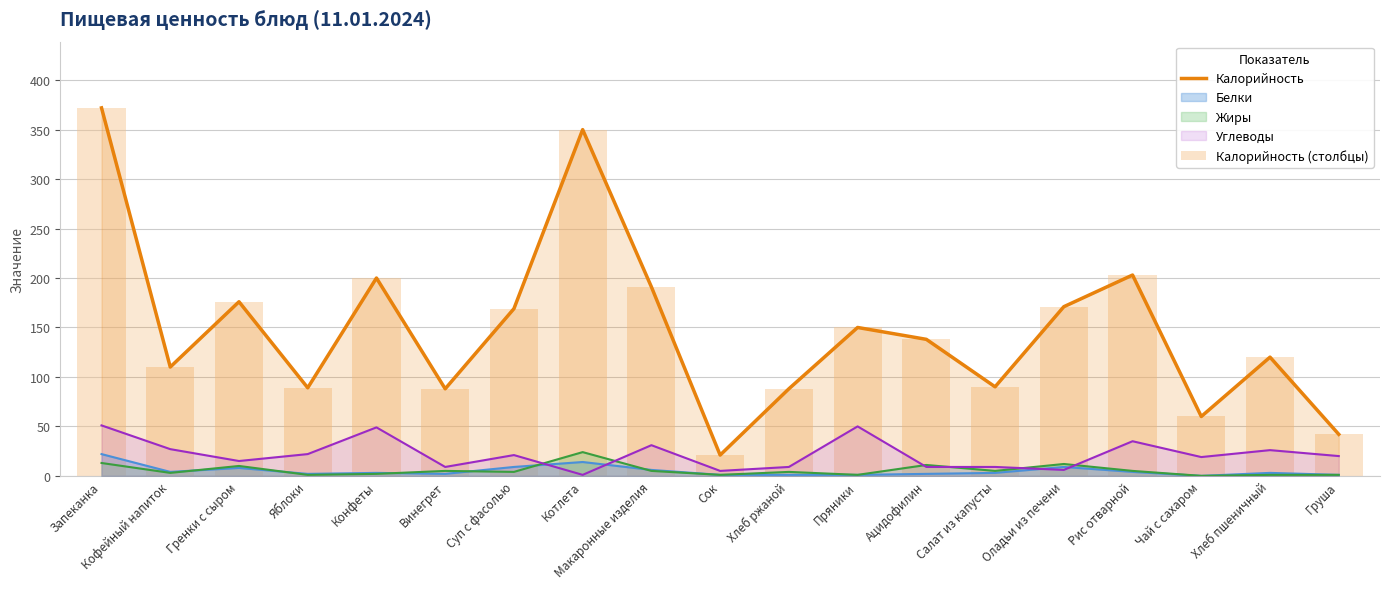

Is the value of Калорийность (столбцы) at Котлета greater than the value of Калорийность at Рис отварной?

Yes